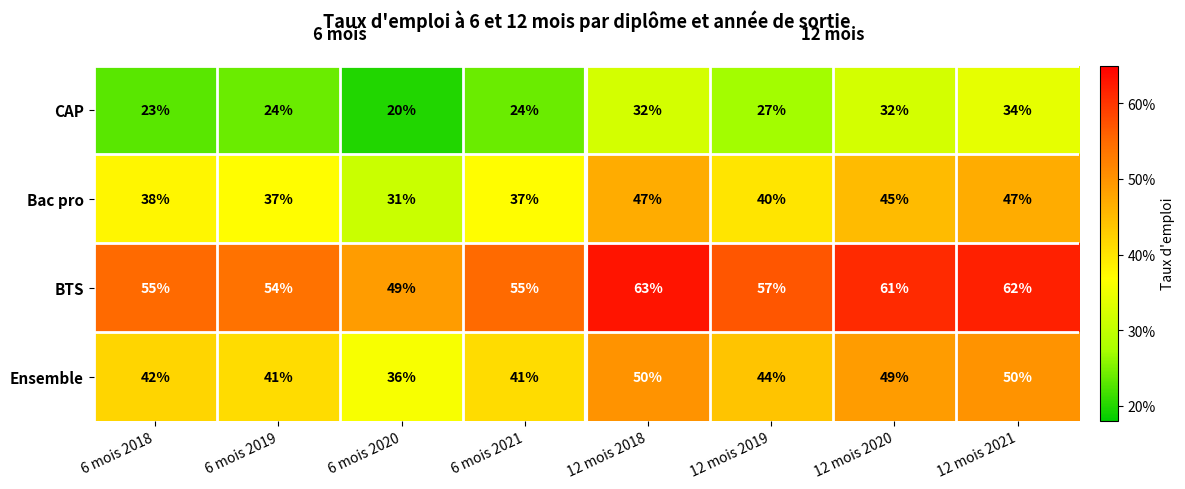

What is the difference between the maximum and minimum values in the Ensemble series?

14